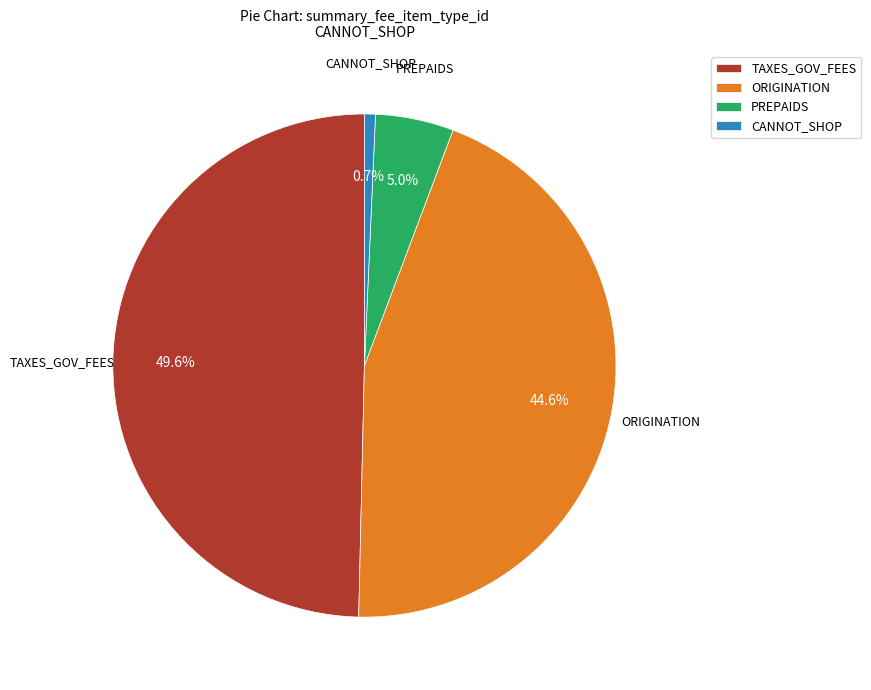

Which slice is the smallest?

CANNOT_SHOP